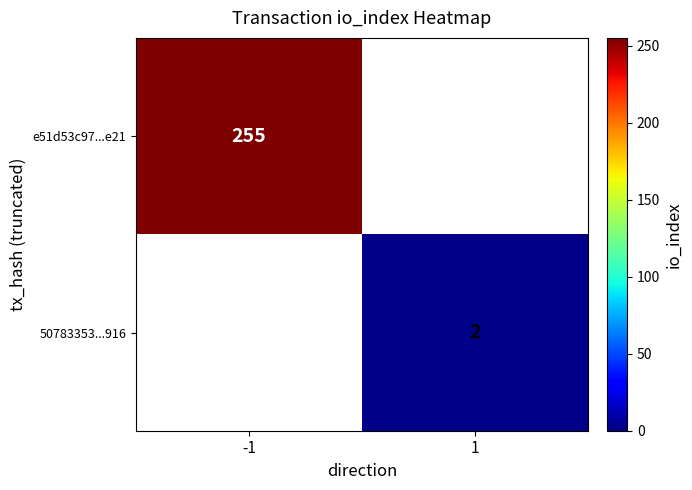

The e51d53c97...e21 series shows 80 at -1. True or false?

False